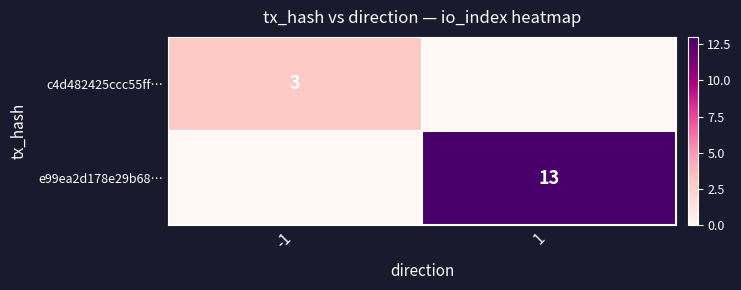

The value of c4d482425ccc55ff… at -1 is 3. True or false?

True